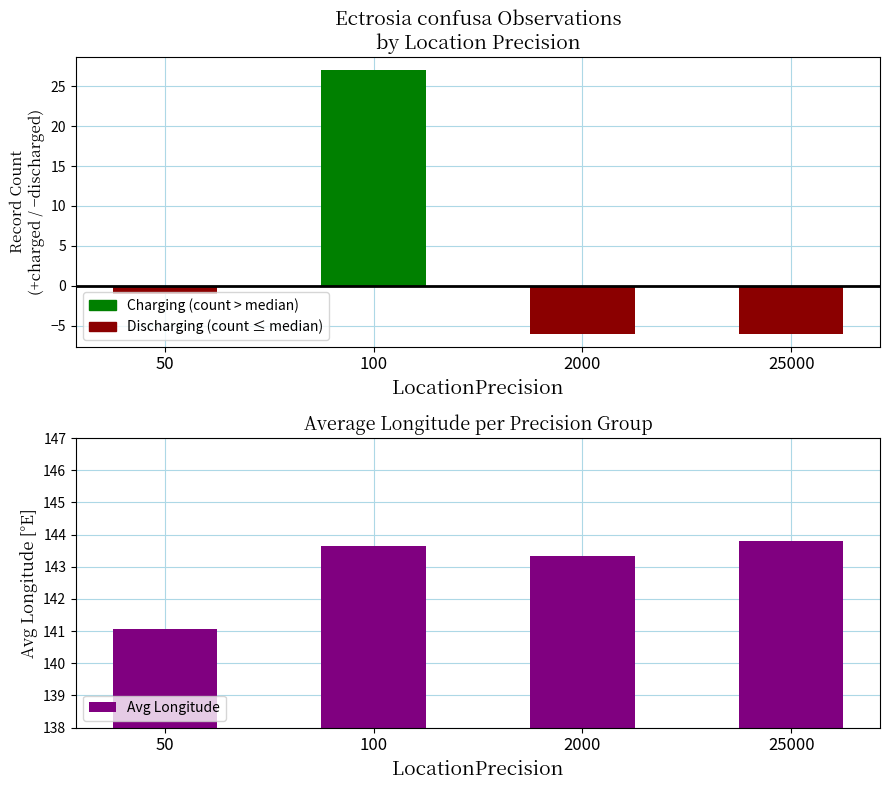

Reading left to right, transcribe all the data shown in this chart.

141.1	143.6	143.3	143.8